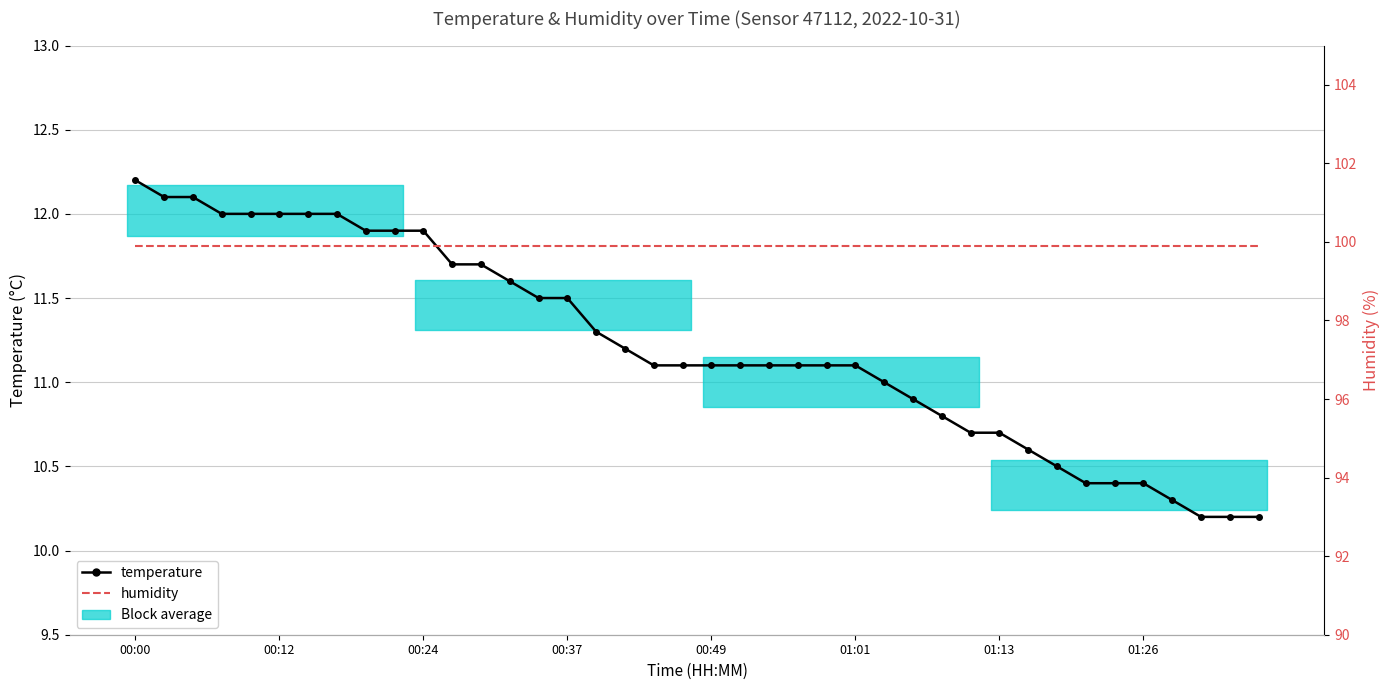

Reading left to right, list all the values displayed in this chart.

temperature: 12.2	12.1	12.1	12.0	12.0	12.0	12.0	12.0	11.9	11.9	11.9	11.7	11.7	11.6	11.5	11.5	11.3	11.2	11.1	11.1	11.1	11.1	11.1	11.1	11.1	11.1	11.0	10.9	10.8	10.7	10.7	10.6	10.5	10.4	10.4	10.4	10.3	10.2	10.2	10.2
humidity: 99.9	99.9	99.9	99.9	99.9	99.9	99.9	99.9	99.9	99.9	99.9	99.9	99.9	99.9	99.9	99.9	99.9	99.9	99.9	99.9	99.9	99.9	99.9	99.9	99.9	99.9	99.9	99.9	99.9	99.9	99.9	99.9	99.9	99.9	99.9	99.9	99.9	99.9	99.9	99.9